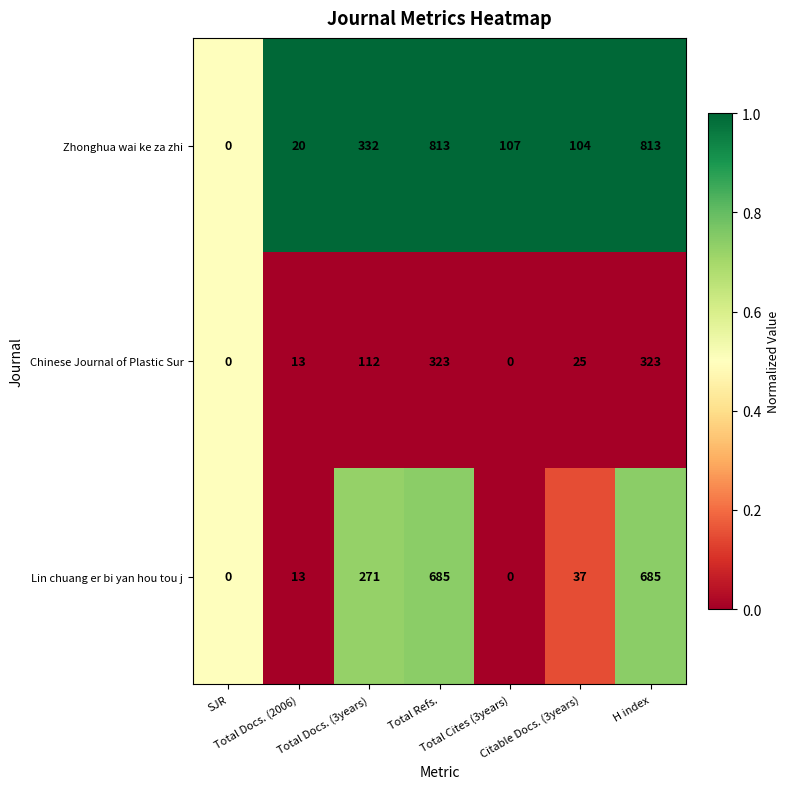

Which series changed the most between Total Cites (3years) and H index?

Zhonghua wai ke za zhi